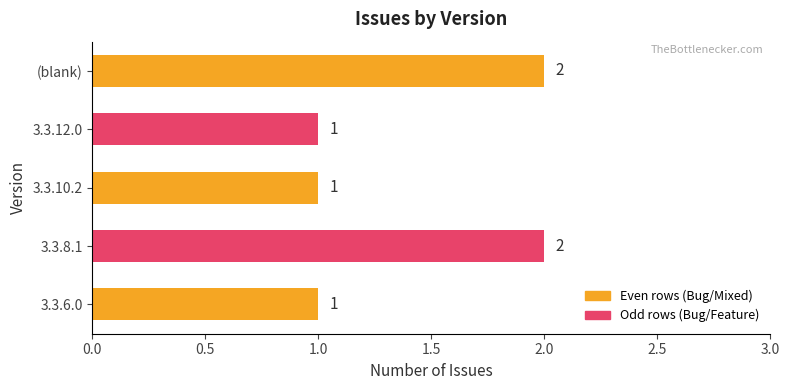

What is the sum of all values?

7